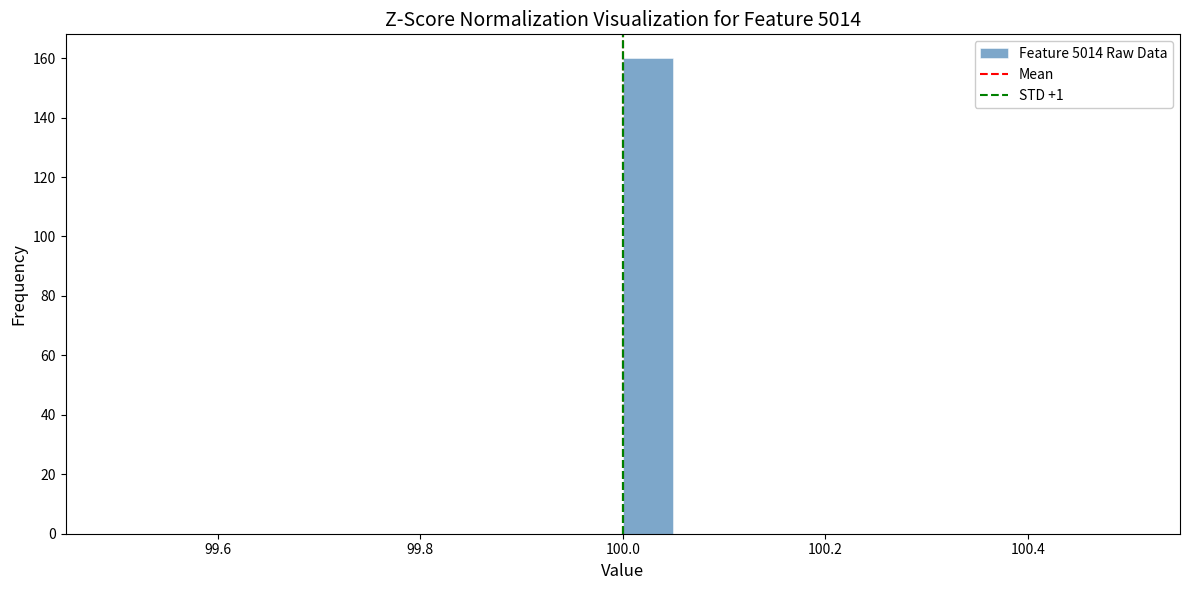

Around what value on the x-axis is the tallest bar? Give the approximate position of its centre, as read against the axis.

100.02